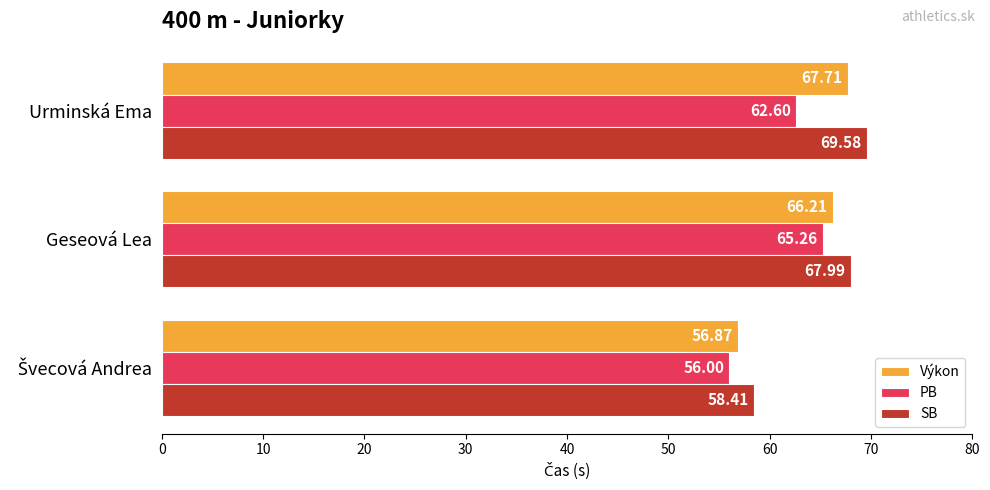

What is the greatest value displayed?

69.6